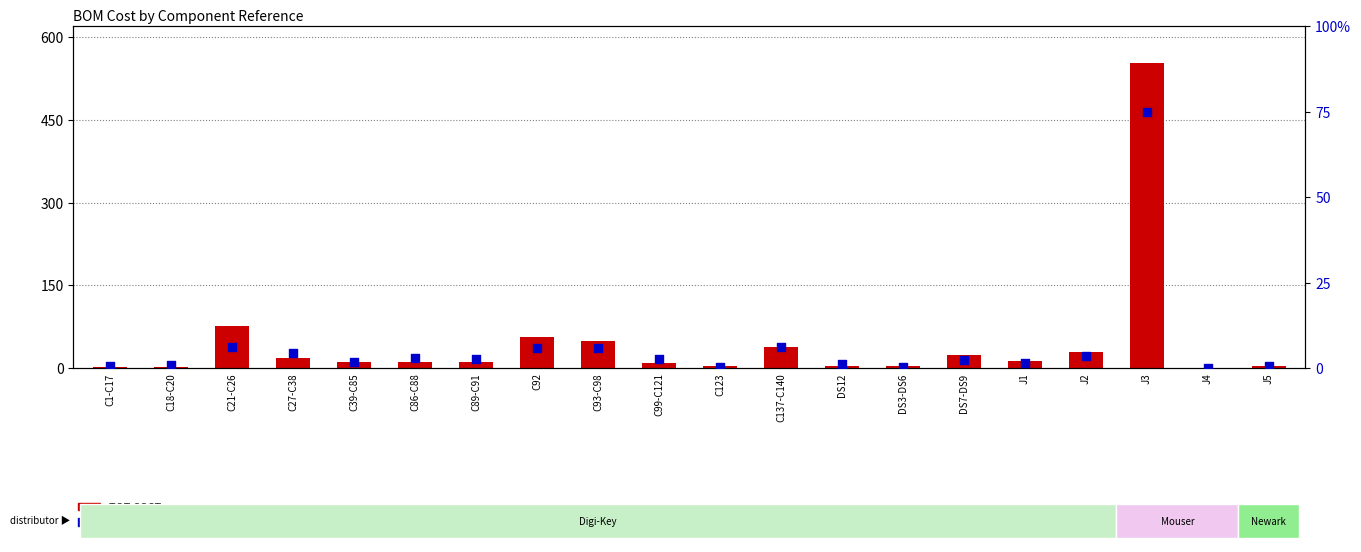

What is the total value across all series at C92?

62.8